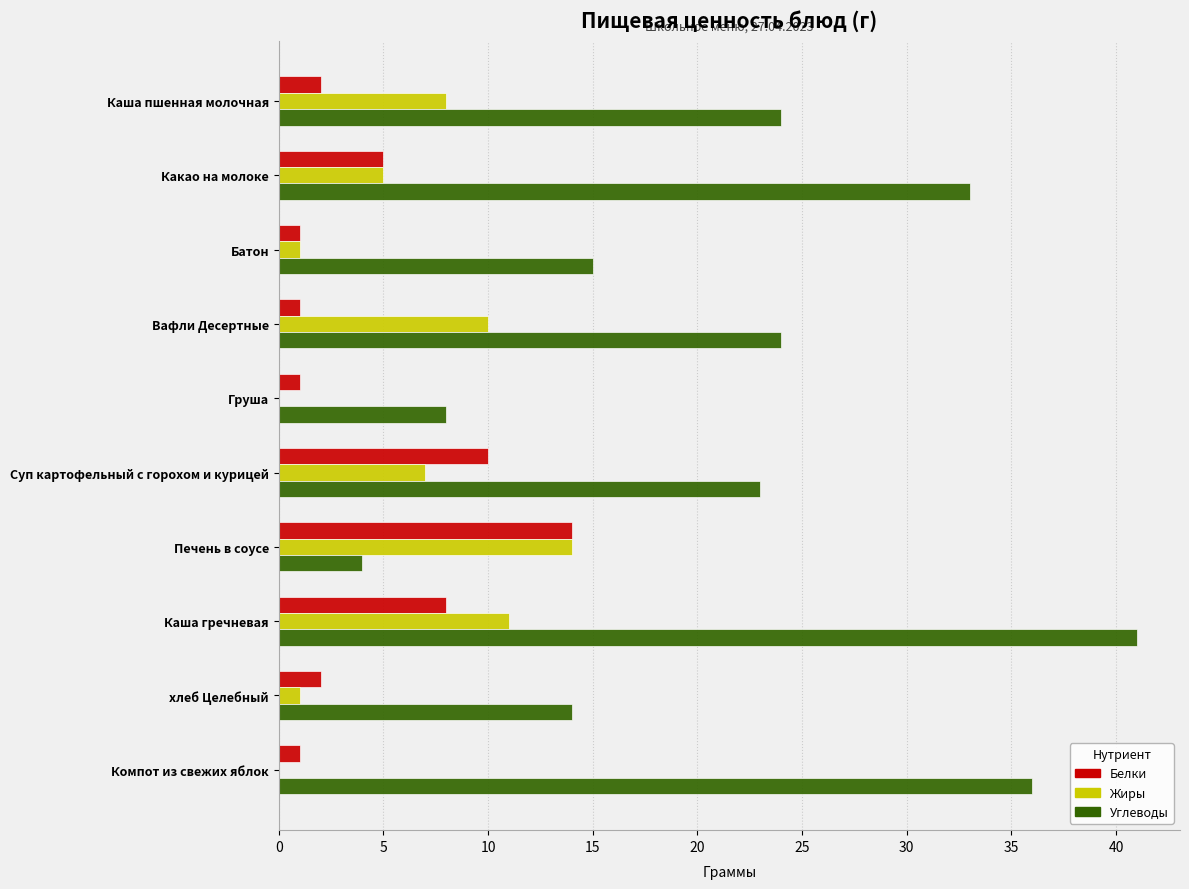

Count the number of data series in this chart.

3